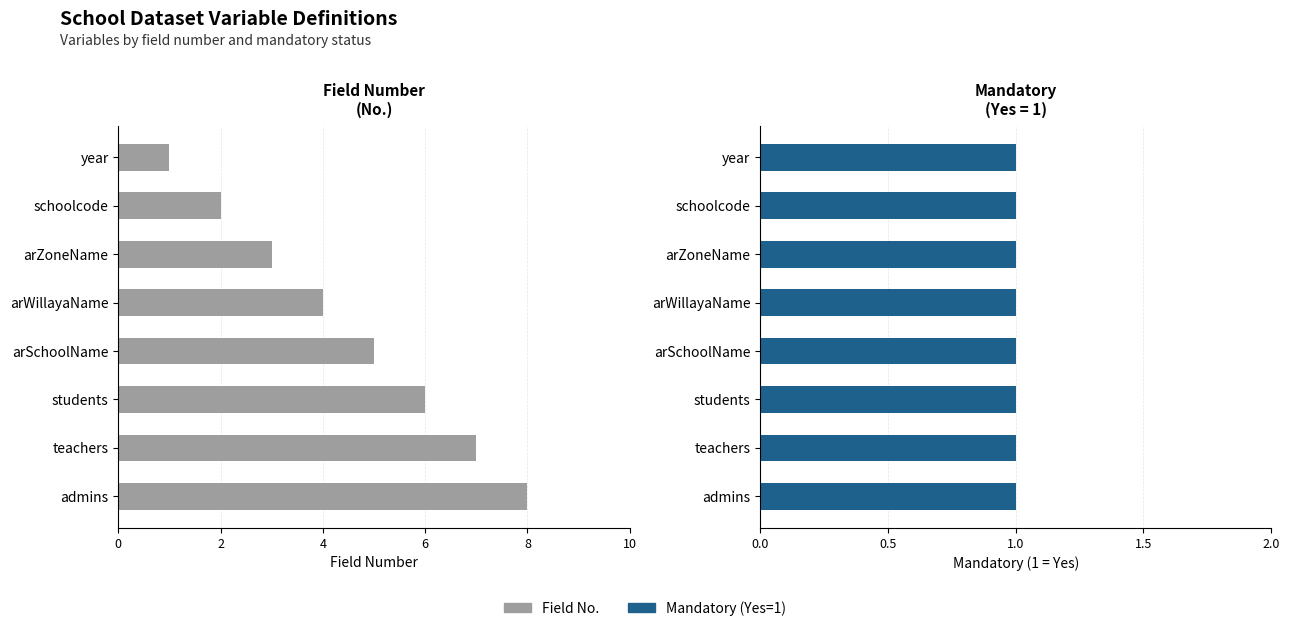

List the series in order of their peak value, lowest first.

Mandatory (Yes=1), Field No.